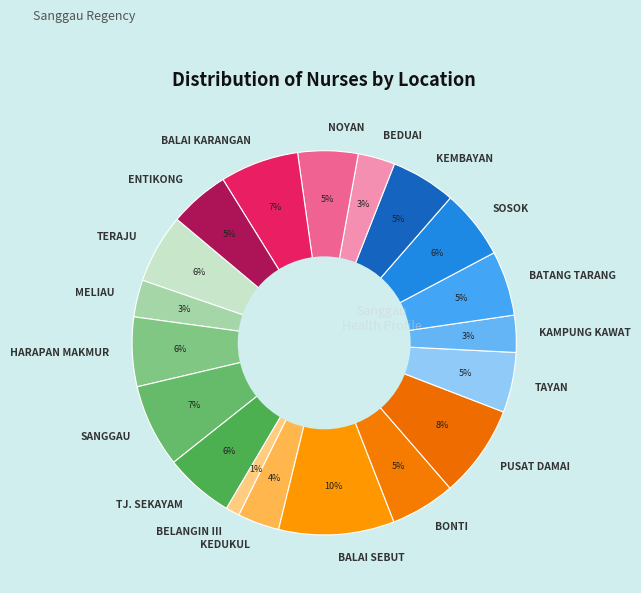

True or false: BEDUAI accounts for 3% of the total.

True